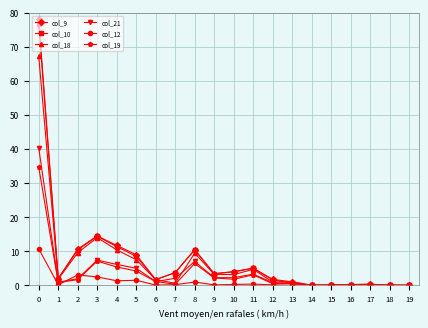

Which series has the largest range (max minus min)?

col_9